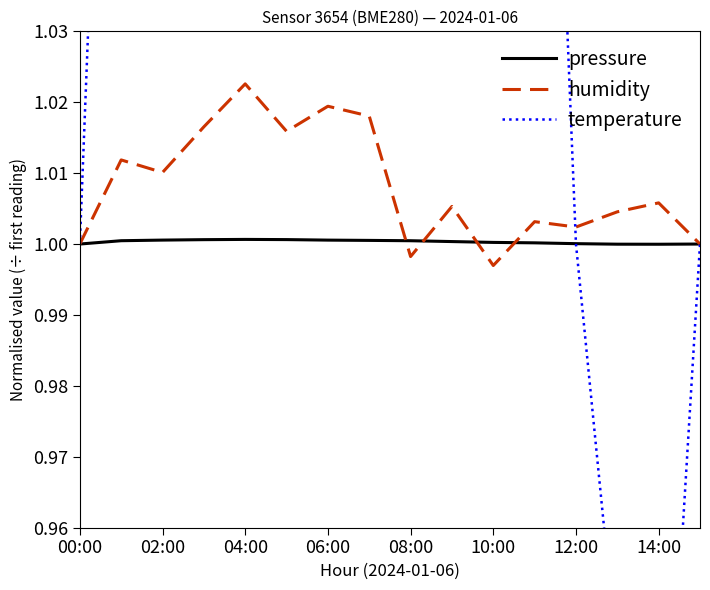

Is this an area chart (filled region under the line)?

No